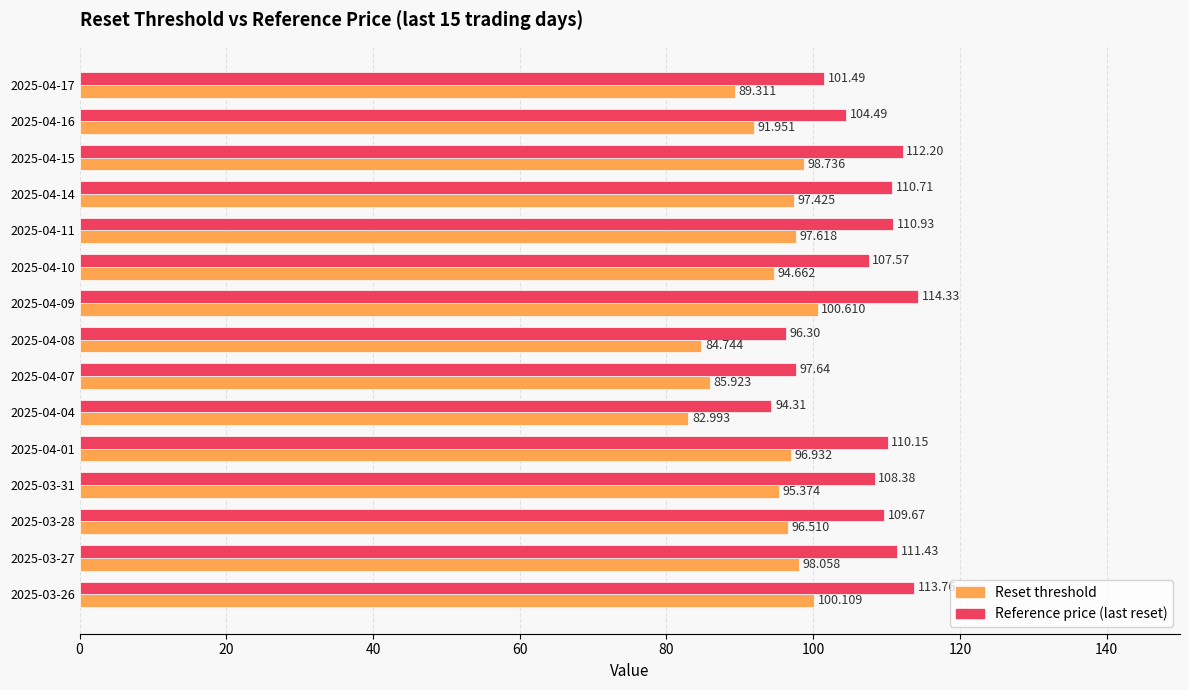

Is the value of Reference price (last reset) at 2025-03-27 greater than the value of Reset threshold at 2025-04-16?

Yes